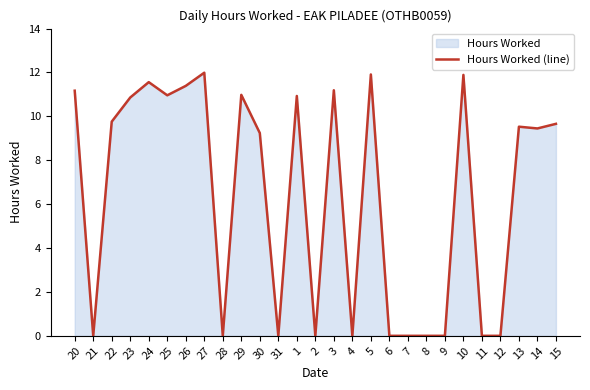

What is the label of the 16th point from the left?

4